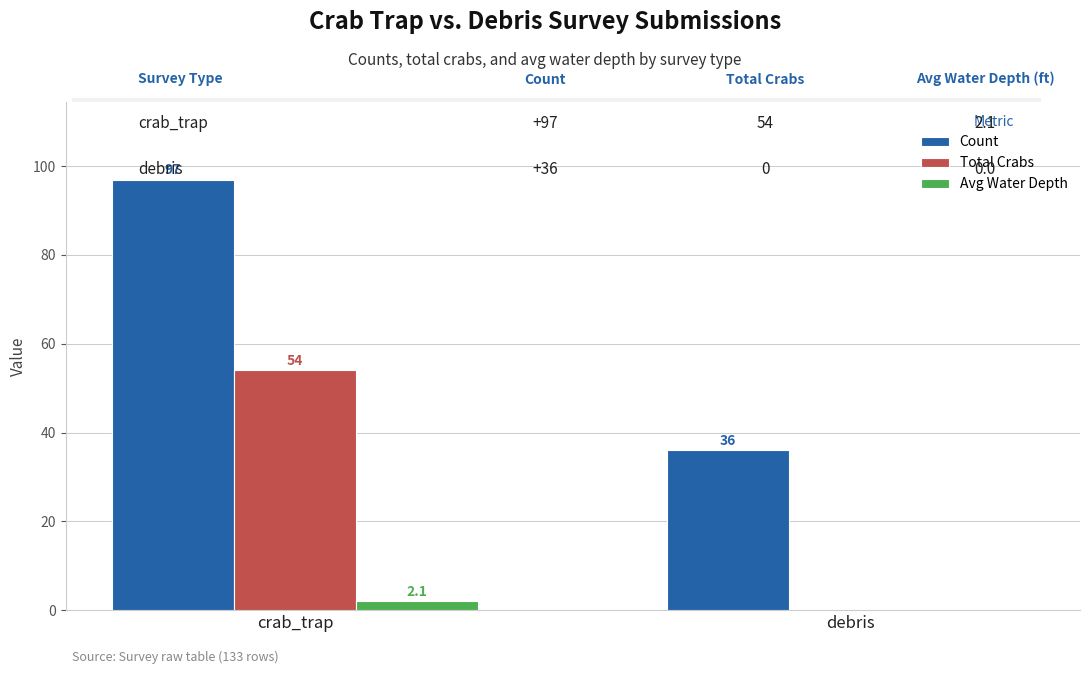

At which label is Avg Water Depth closest to 1?

debris